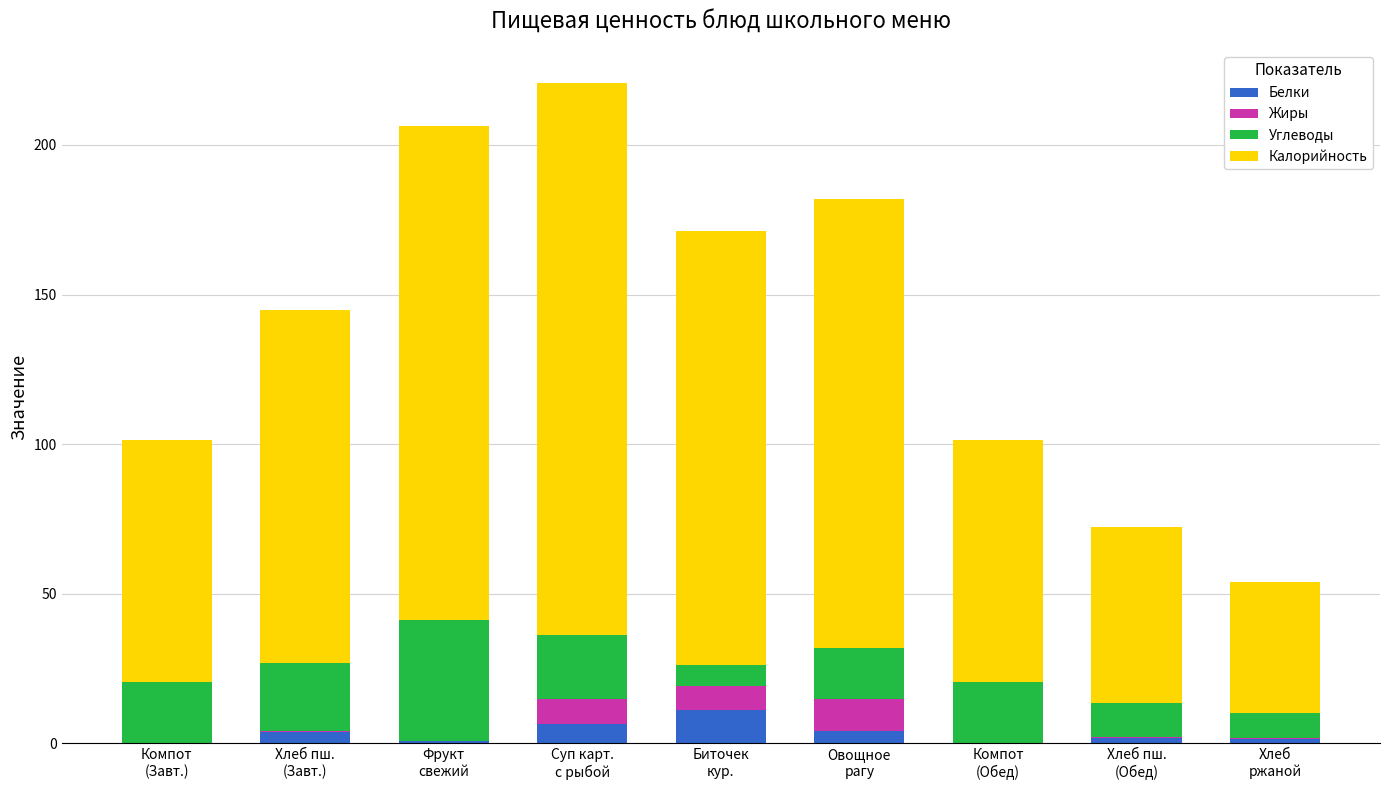

Does the chart contain stacked bars?

Yes